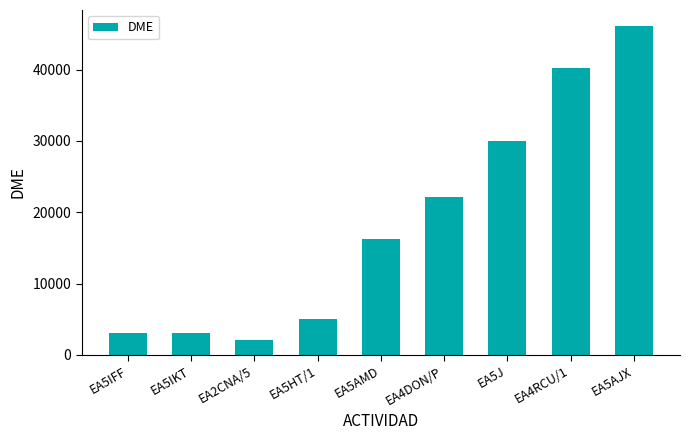

What is the difference between the second highest and second lowest values?

37151